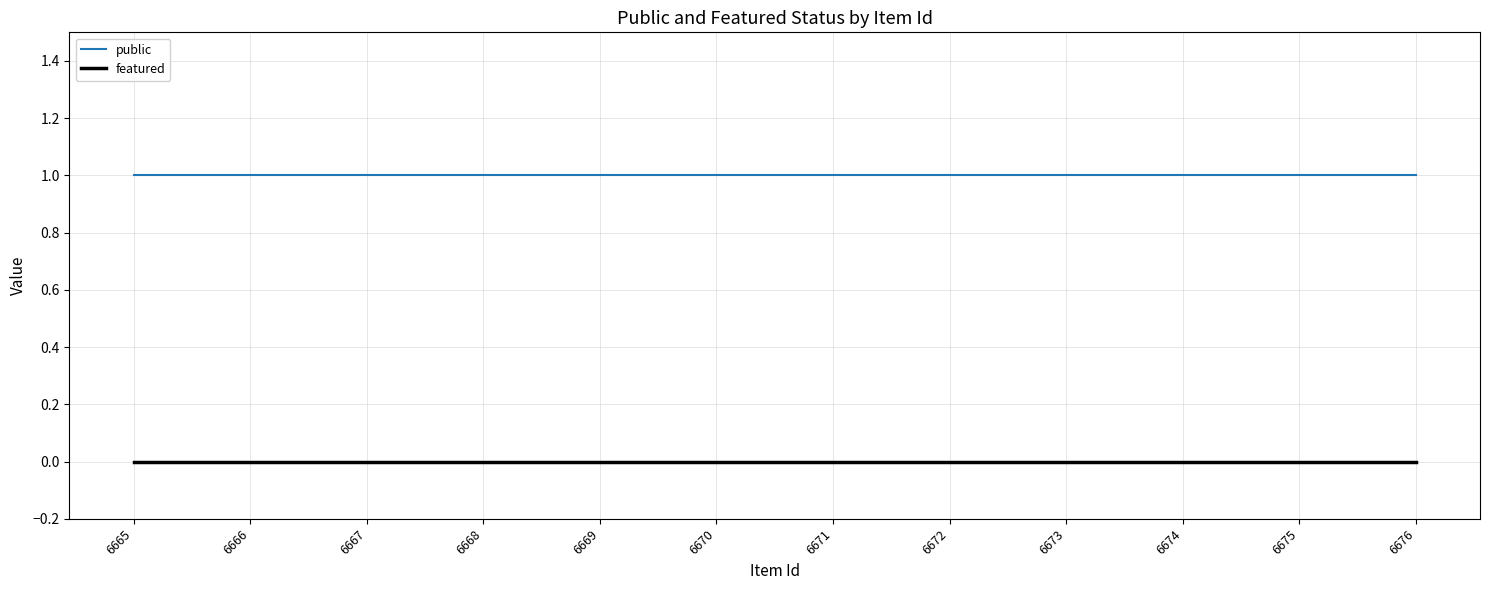

What is the sum of all public values?

12